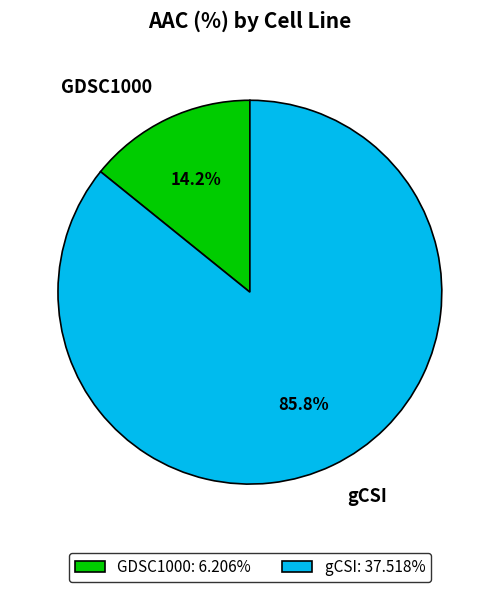

The GDSC1000 slice represents 14% of the pie. True or false?

True